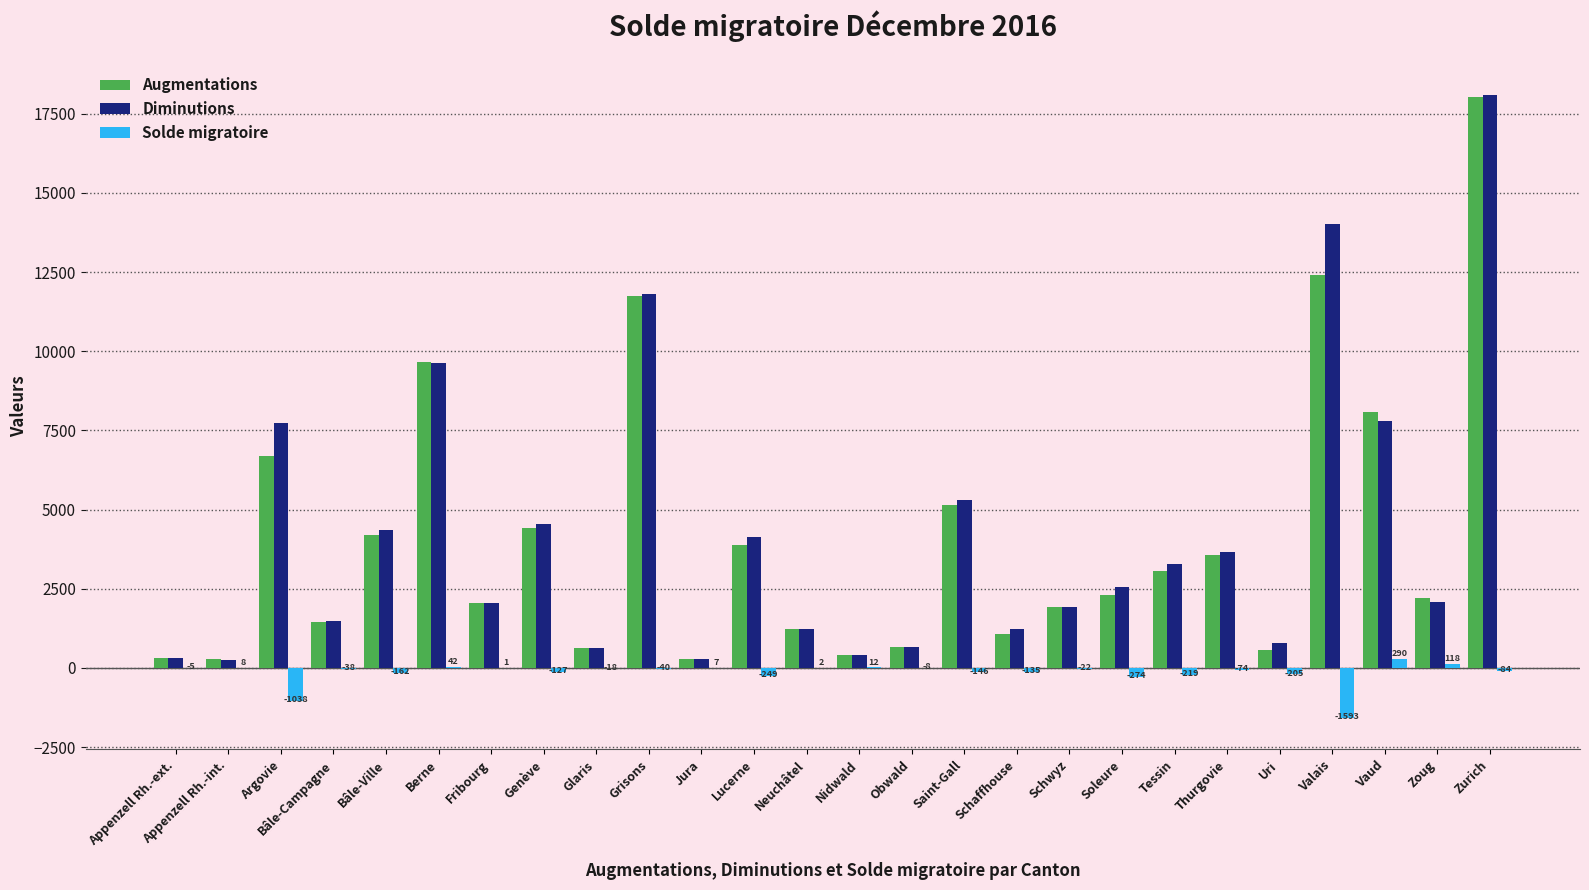

At which label does Diminutions first exceed 2568?

Argovie